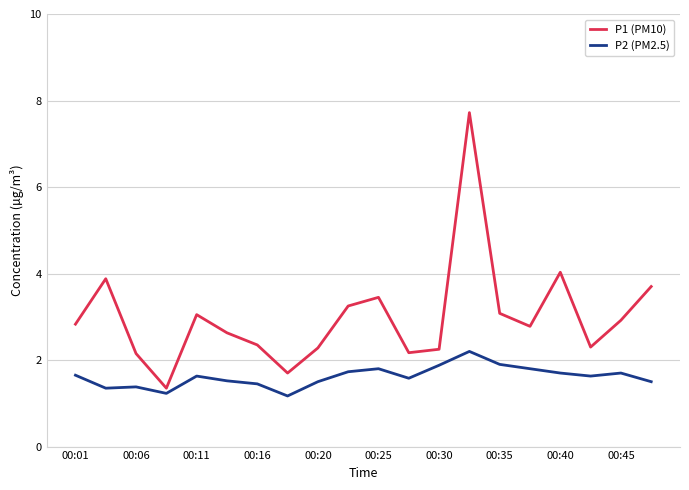

What is the difference between the maximum and minimum values in the P2 (PM2.5) series?

1.0